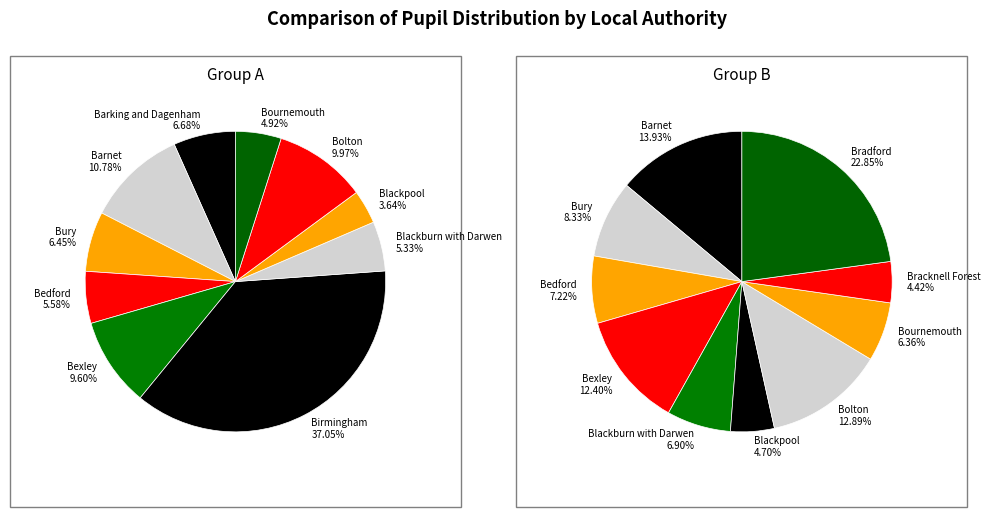

Is there a majority slice in this chart?

No